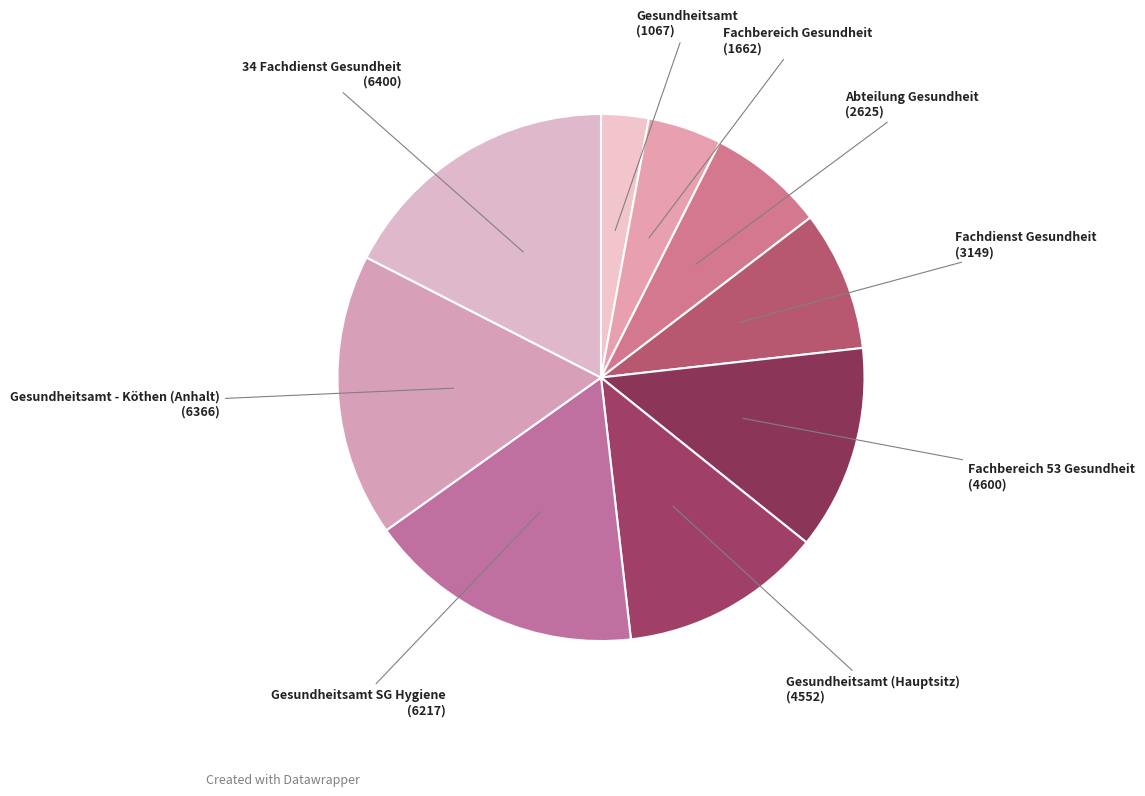

How many slices are in this pie chart?

9